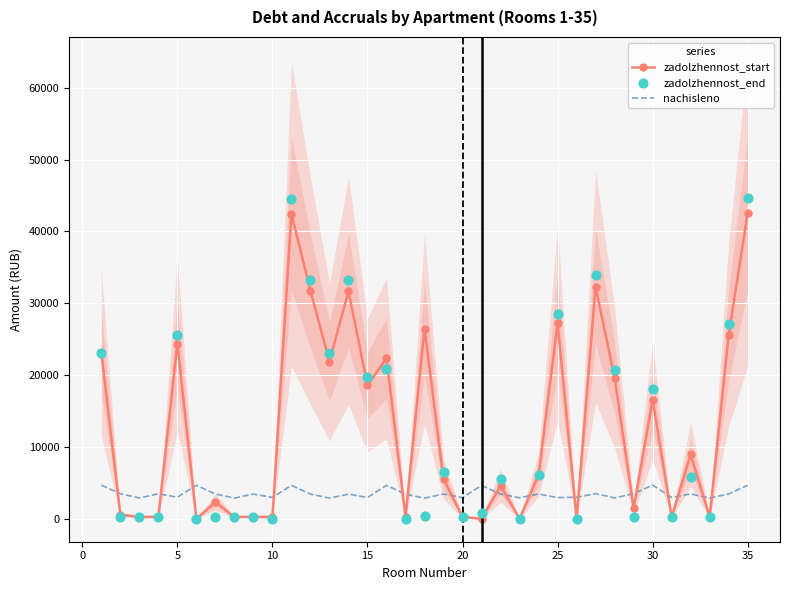

What is the minimum value for nachisleno?

2869.1